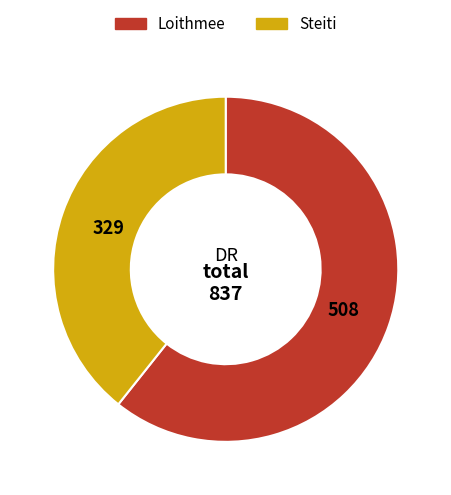

Rank the categories by value from highest to lowest.

Loithmee, Steiti